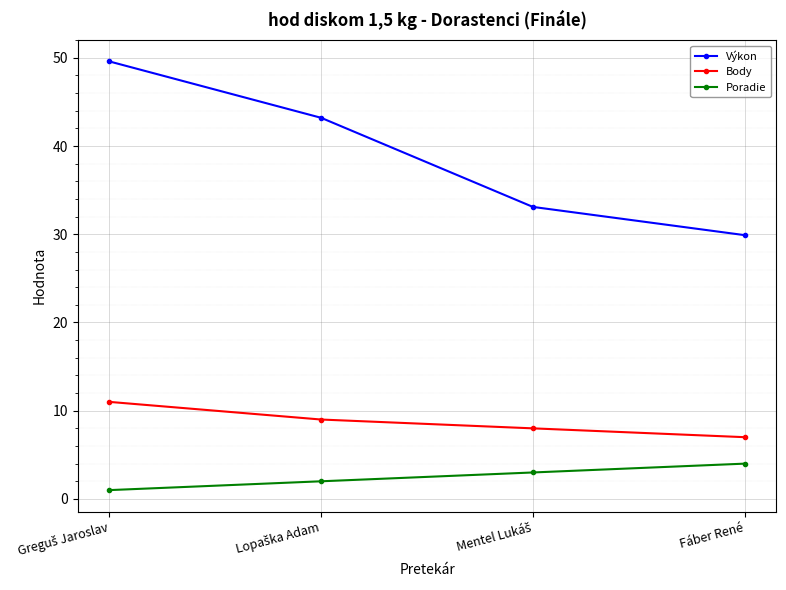

What is the smallest value displayed?

1.0